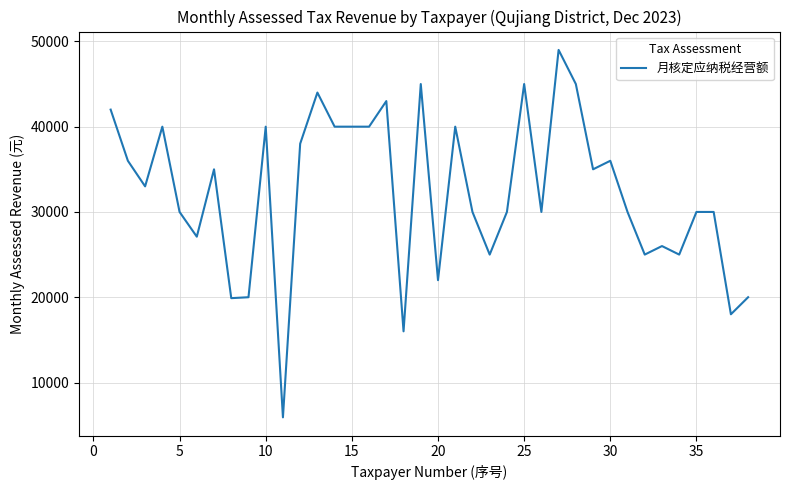

What is the maximum value shown in the chart?

49000.0